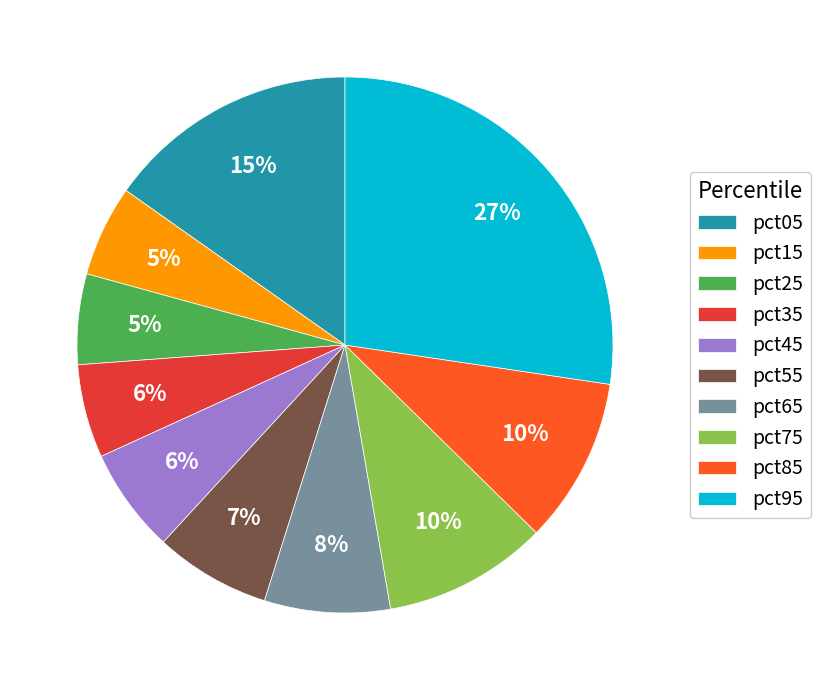

The pct45 slice represents 13% of the pie. True or false?

False